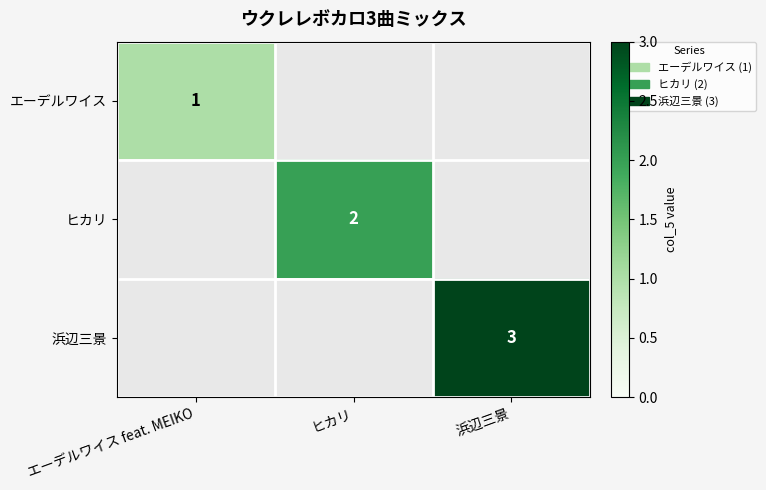

What is the difference between the highest and lowest values at エーデルワイス feat. MEIKO?

1